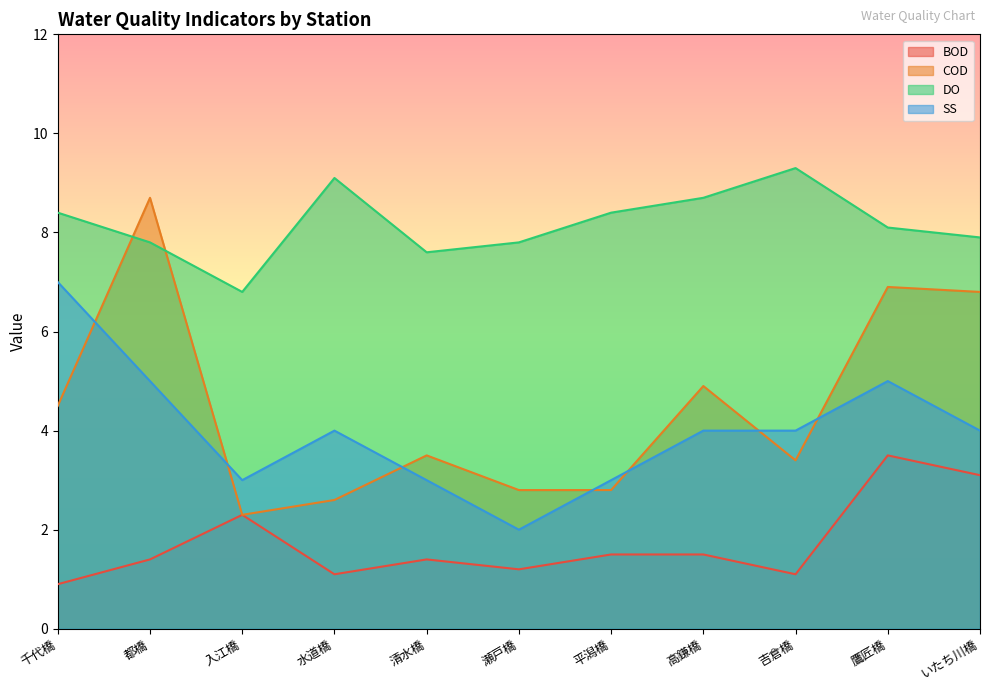

Rank the series by their maximum value, from lowest to highest.

BOD, SS, COD, DO